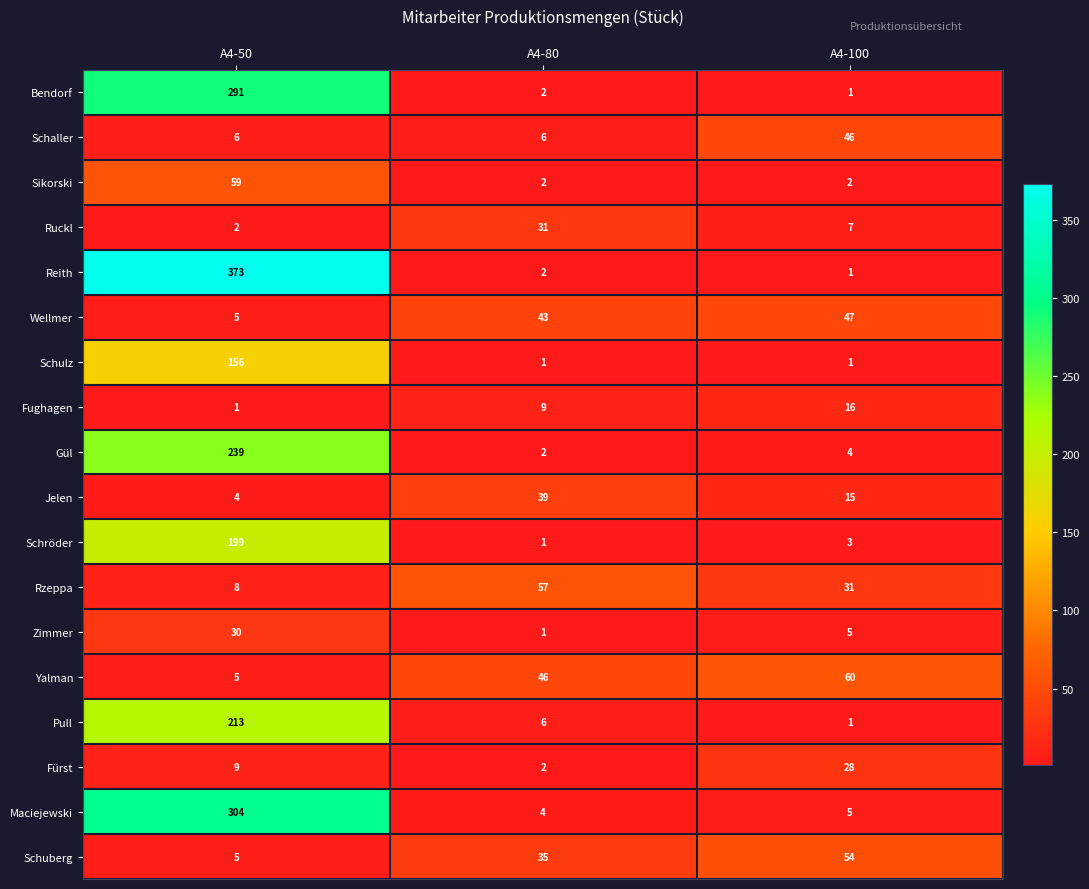

True or false: Yalman has a value of 72 at A4-80.

False